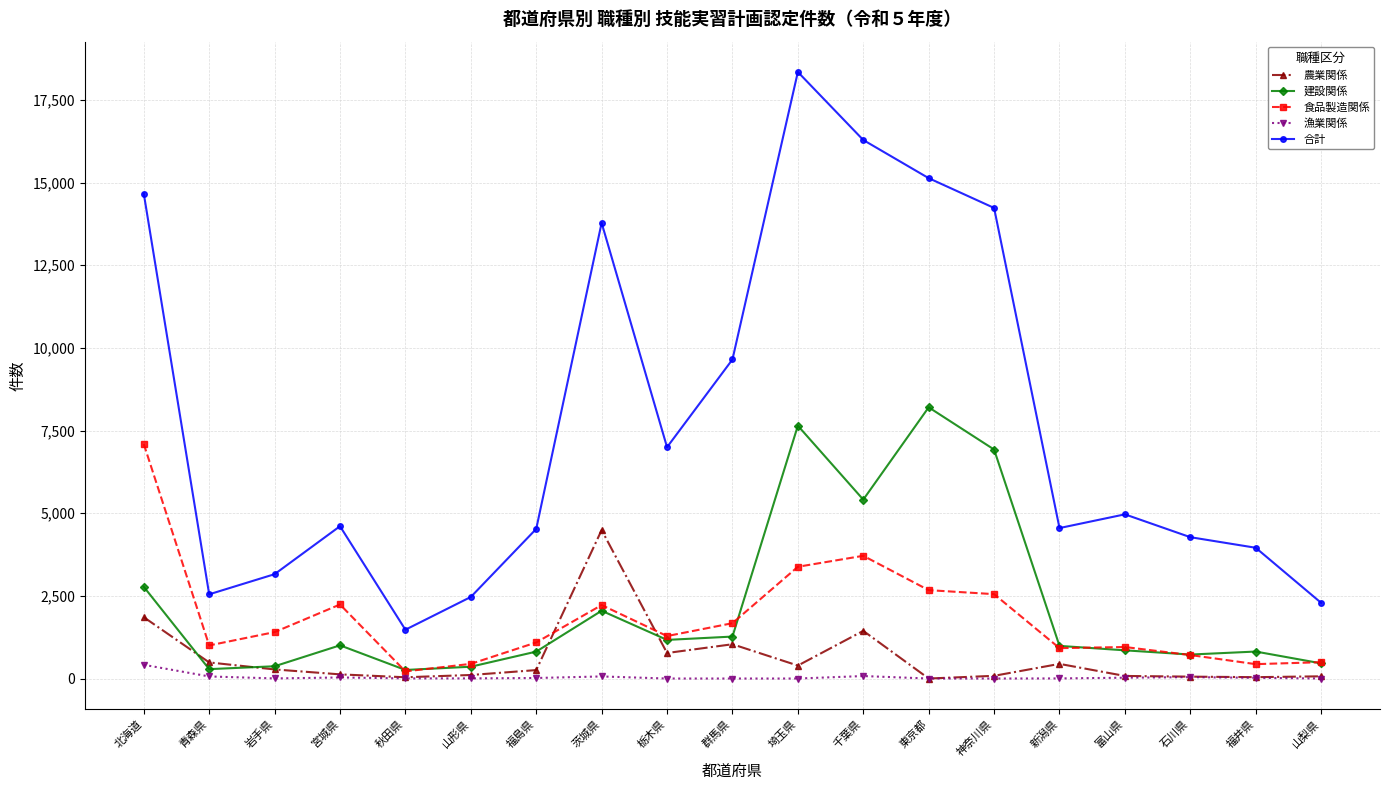

Which series has the widest spread of values?

合計